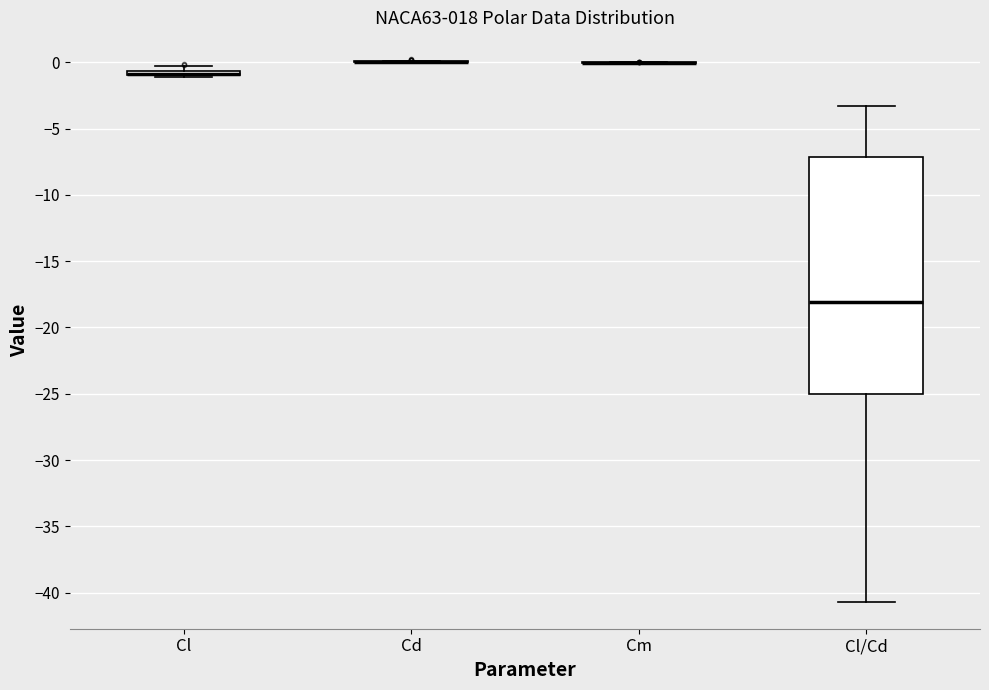

Which box is the tallest, from its lower edge to its upper edge?

Cl/Cd